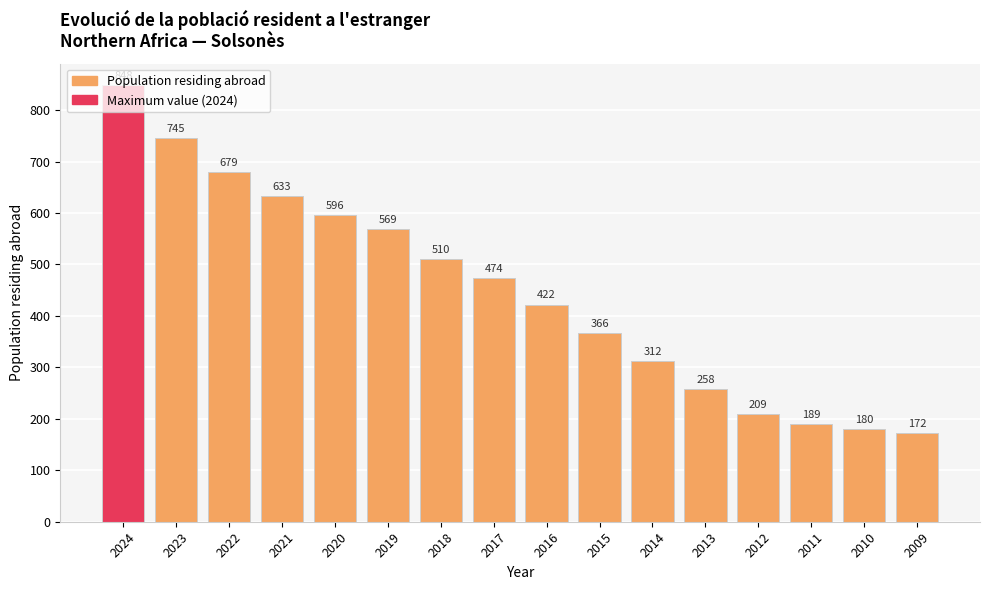

What is the value of the 14th bar from the left?

189